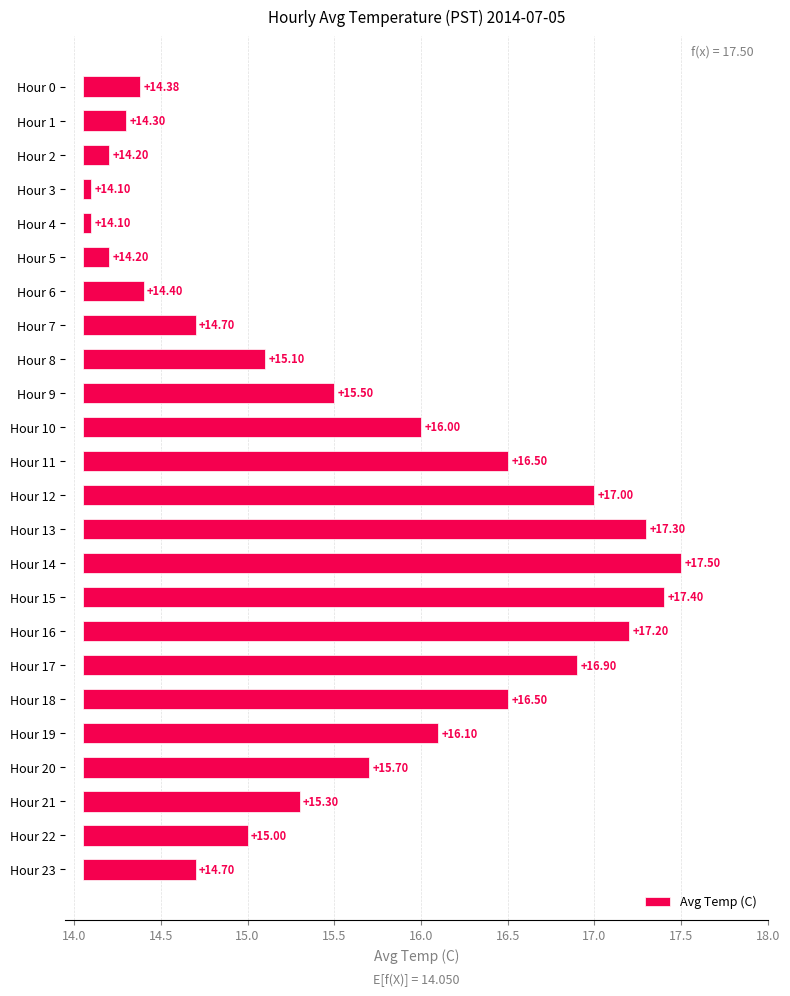

How many categories are shown in the chart?

24